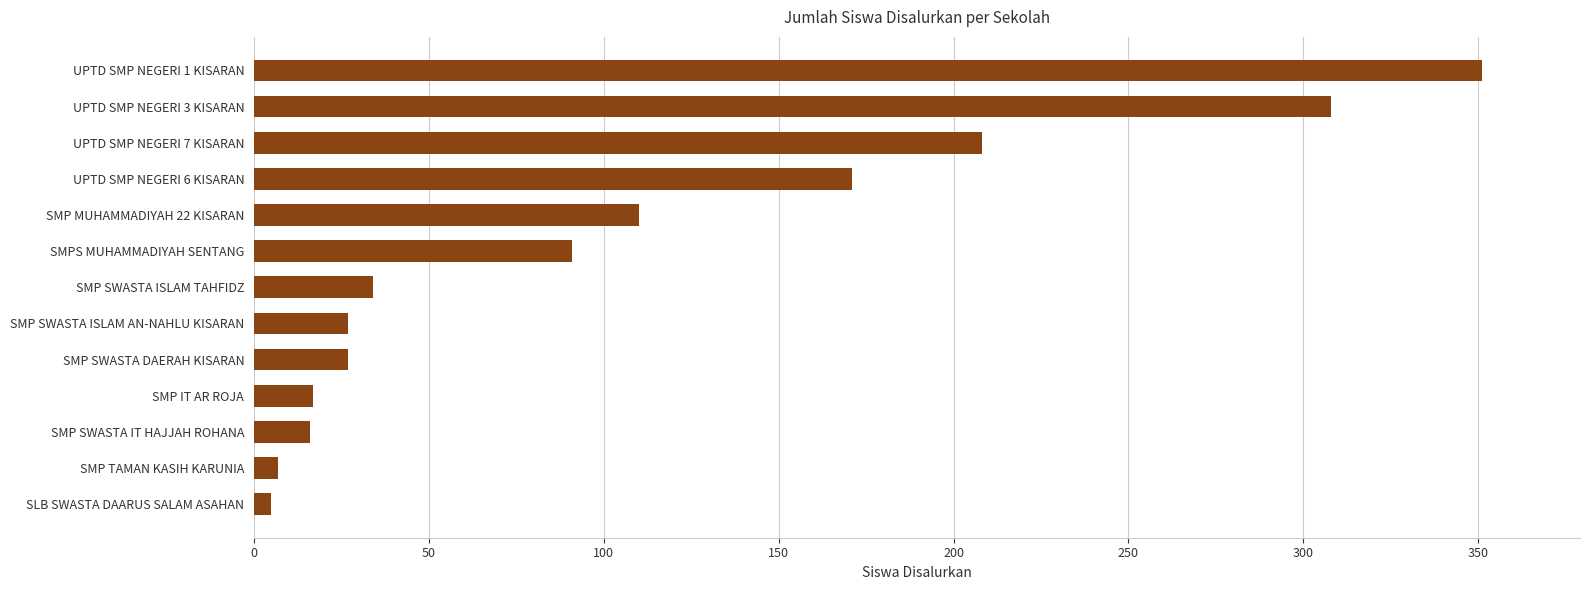

Where is the data nearest to the value 178?

UPTD SMP NEGERI 6 KISARAN